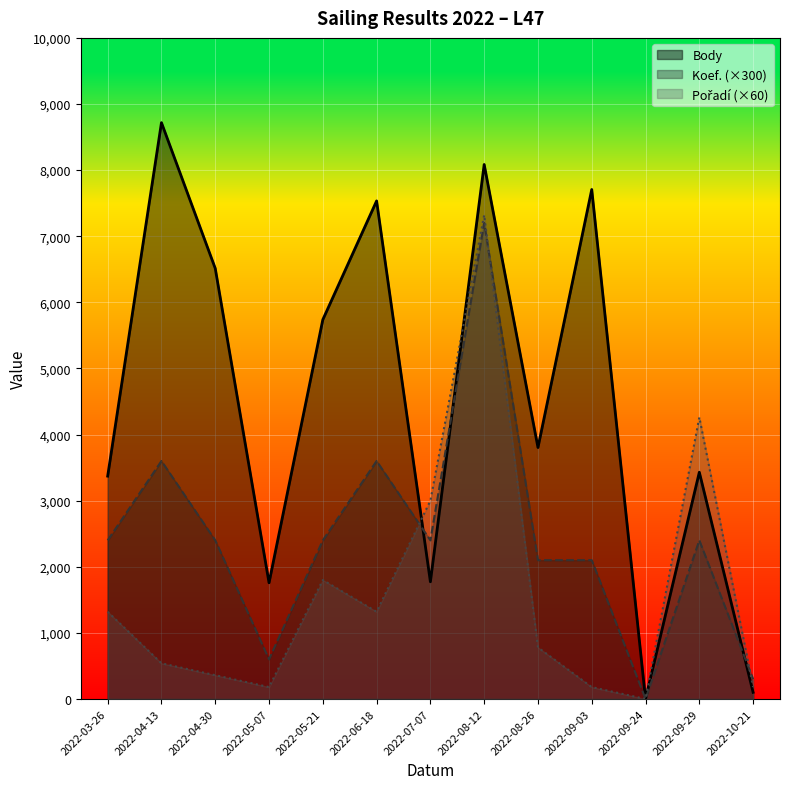

What are all the series names shown in the legend?

Body, Koef., Pořadí